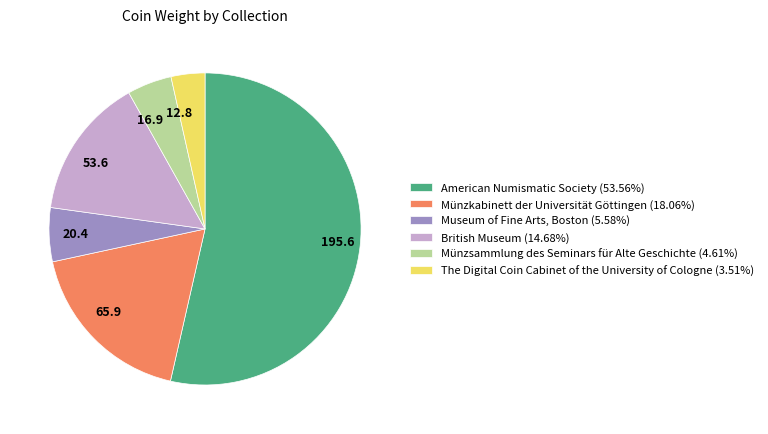

Which slice is the smallest?

The Digital Coin Cabinet of the University of Cologne